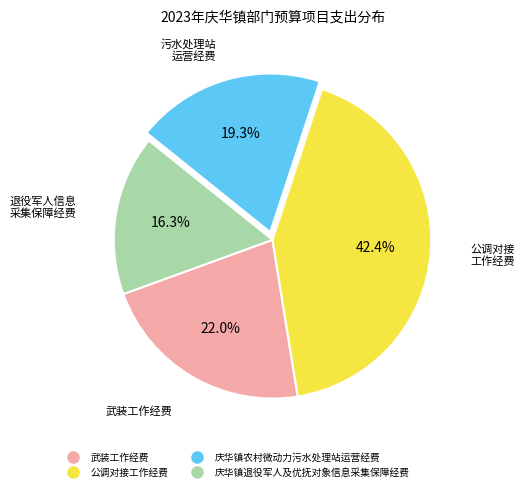

What is the largest slice in the pie chart?

公调对接工作经费